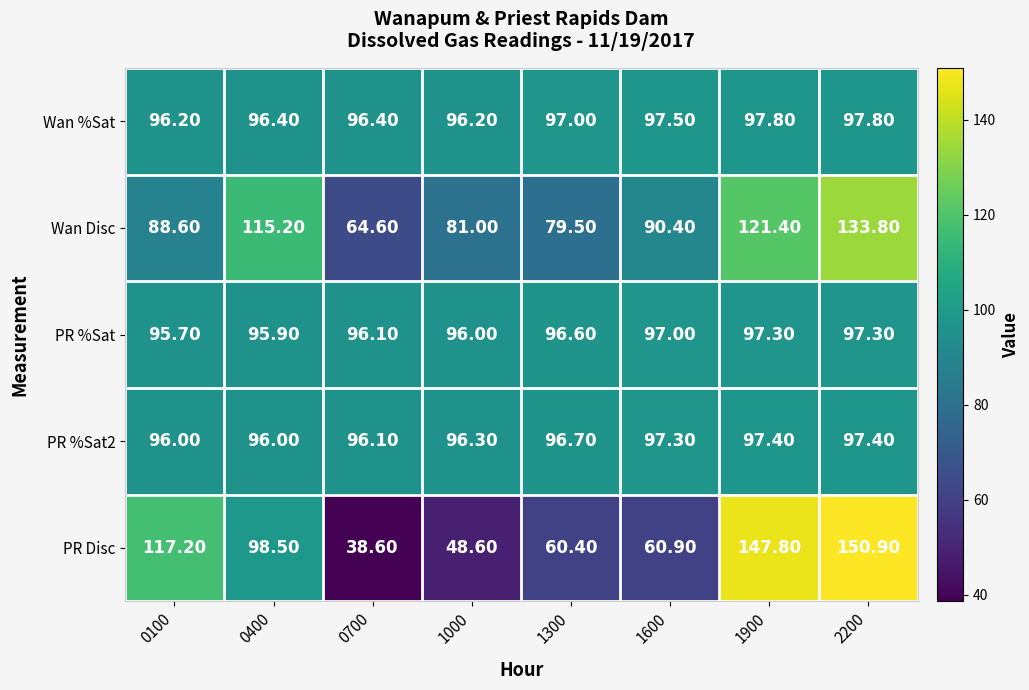

Which series has the largest total across all categories?

Wan %Sat